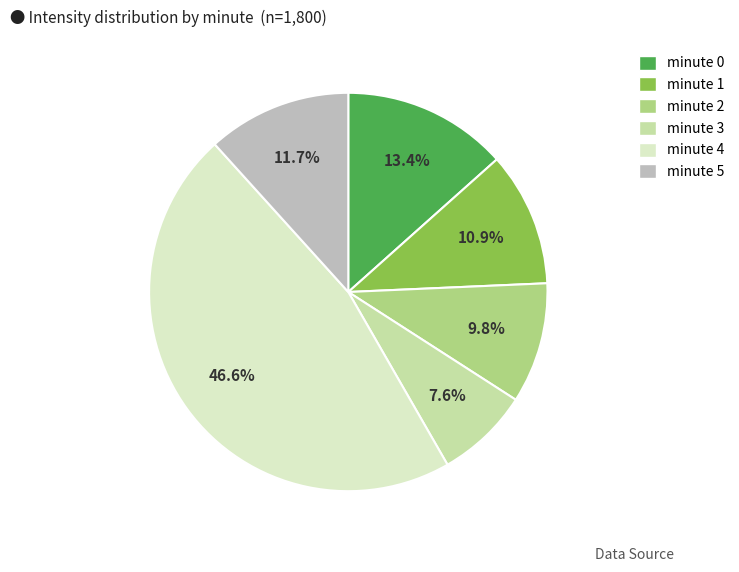

Is there any slice that represents more than half of the pie?

No